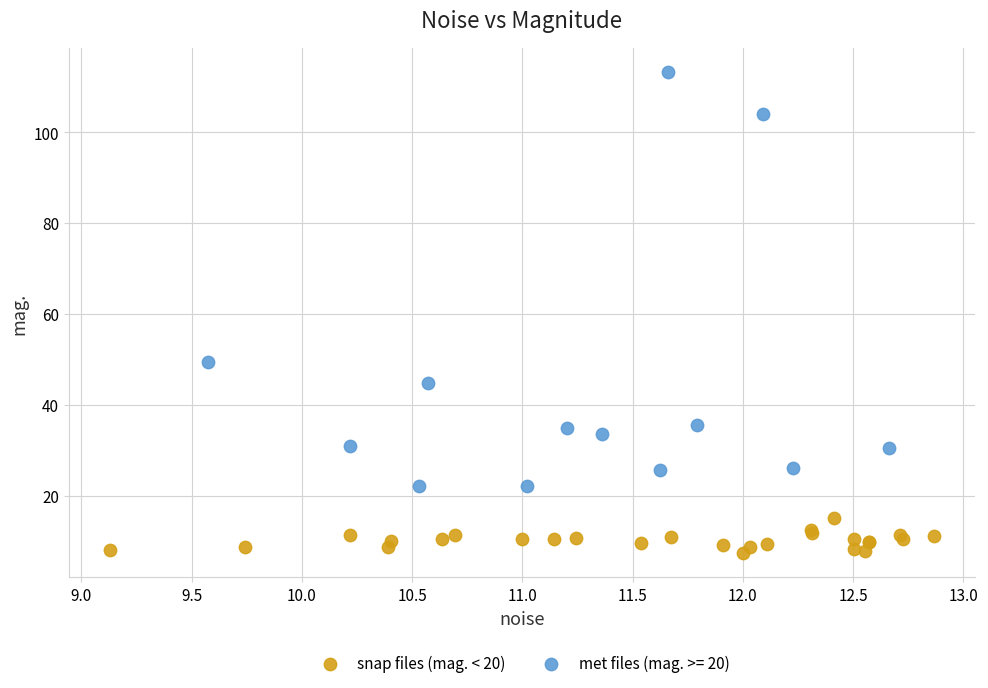

Which series contains the lowest Y value?

snap files (mag. < 20)